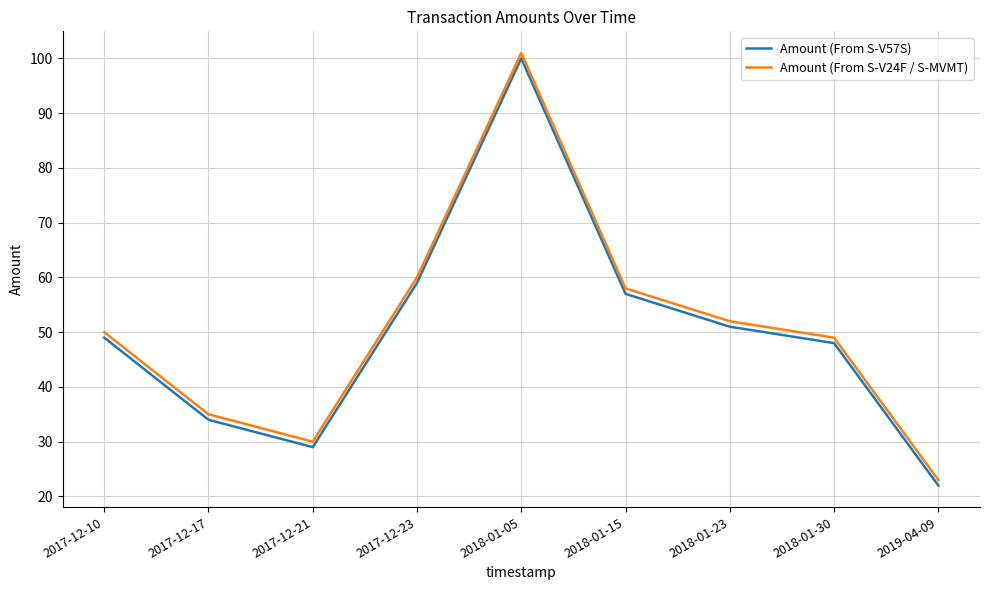

At which category does Amount (From S-V57S) reach its first local peak?

2018-01-05